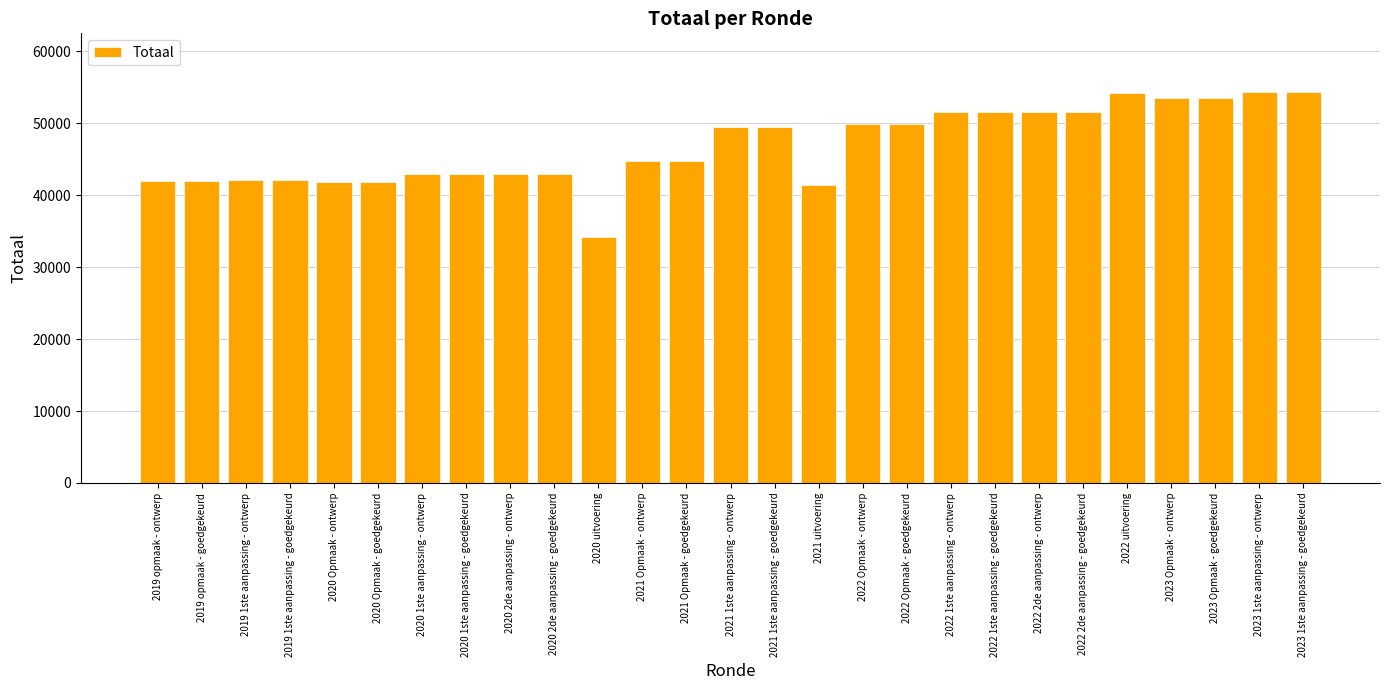

The chart shows a value of 44693 at 2021 Opmaak - goedgekeurd. True or false?

True